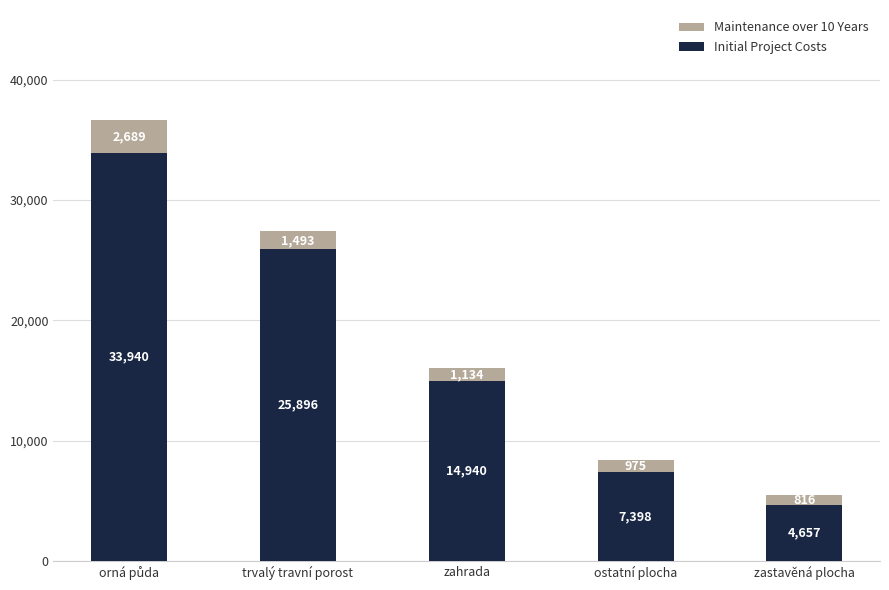

What is the difference between the maximum and minimum values in the Initial Project Costs series?

29283